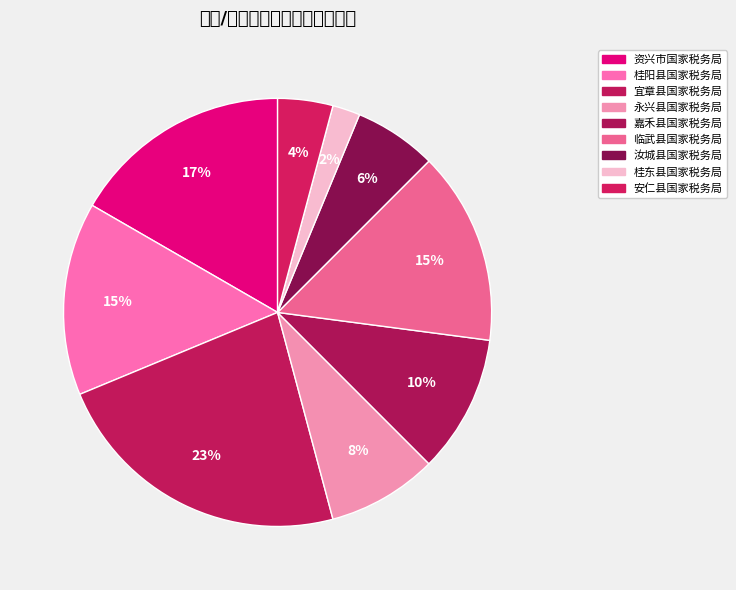

Rank the categories by value from lowest to highest.

桂东县国家税务局, 安仁县国家税务局, 汝城县国家税务局, 永兴县国家税务局, 嘉禾县国家税务局, 桂阳县国家税务局, 临武县国家税务局, 资兴市国家税务局, 宜章县国家税务局